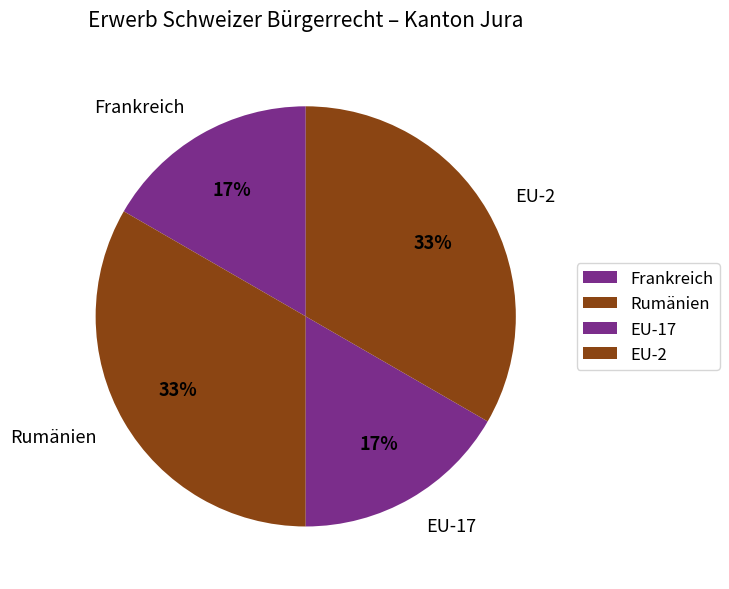

What is the ratio of the value at EU-2 to the value at Rumänien?

1.0